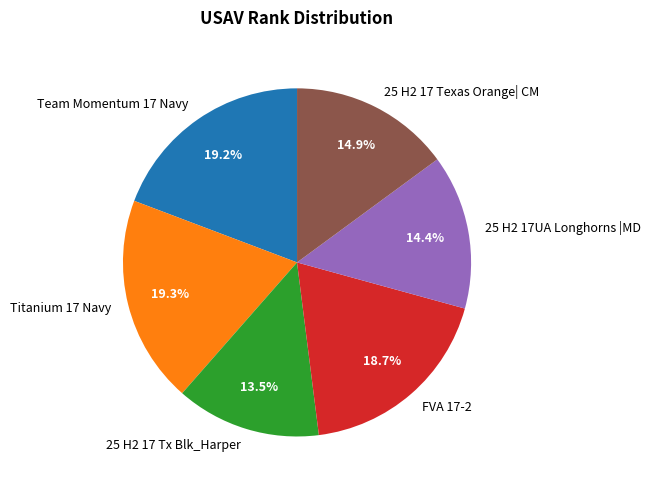

Is it true that Team Momentum 17 Navy is 25% of the pie?

False